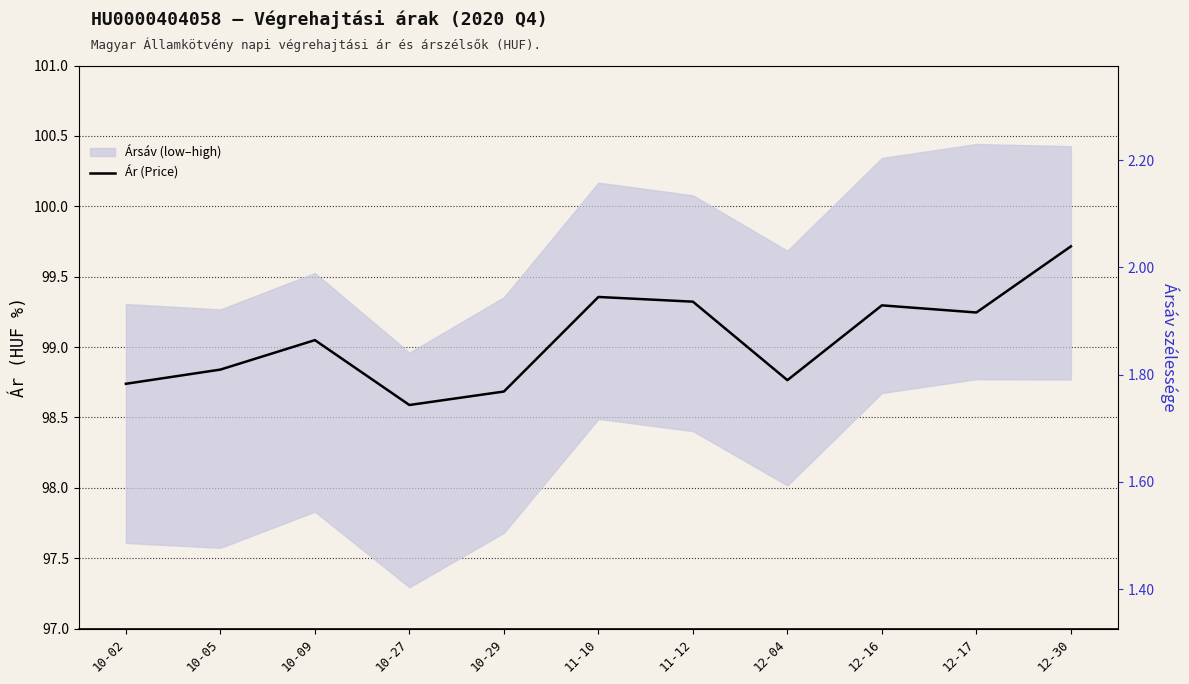

The value at 11-12 is 66.3. True or false?

False